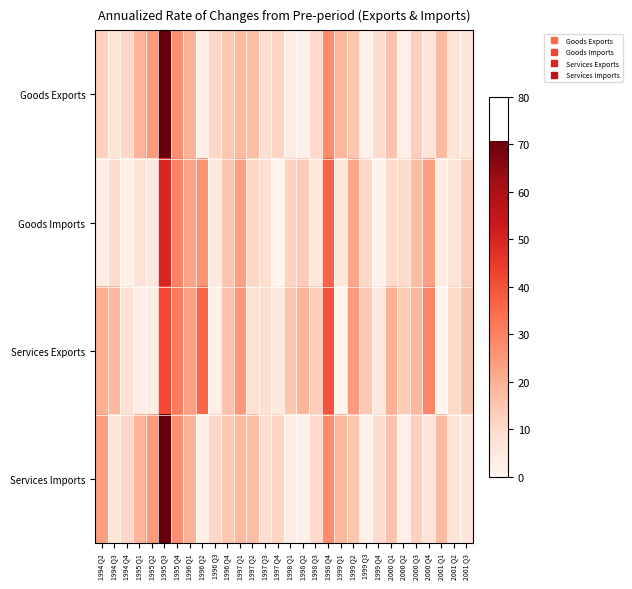

Reading left to right, what are all the values shown in this chart?

Goods Exports: 1994 Q2=12.3	1994 Q3=7.4	1994 Q4=10.6	1995 Q1=19.0	1995 Q2=24.8	1995 Q3=70.8	1995 Q4=27.3	1996 Q1=19.4	1996 Q2=2.8	1996 Q3=10.7	1996 Q4=14.4	1997 Q1=17.7	1997 Q2=16.7	1997 Q3=8.8	1997 Q4=11.4	1998 Q1=3.7	1998 Q2=1.4	1998 Q3=10.5	1998 Q4=27.7	1999 Q1=18.3	1999 Q2=15.0	1999 Q3=1.4	1999 Q4=9.9	2000 Q1=15.5	2000 Q2=2.0	2000 Q3=12.9	2000 Q4=7.3	2001 Q1=17.8	2001 Q2=7.4	2001 Q3=6.5
Goods Imports: 1994 Q2=3.3	1994 Q3=9.9	1994 Q4=2.4	1995 Q1=7.7	1995 Q2=5.5	1995 Q3=49.3	1995 Q4=30.1	1996 Q1=22.4	1996 Q2=26.1	1996 Q3=4.9	1996 Q4=15.4	1997 Q1=23.3	1997 Q2=10.6	1997 Q3=8.7	1997 Q4=1.1	1998 Q1=12.1	1998 Q2=14.0	1998 Q3=6.1	1998 Q4=36.5	1999 Q1=6.1	1999 Q2=21.9	1999 Q3=11.0	1999 Q4=1.2	2000 Q1=10.3	2000 Q2=9.9	2000 Q3=17.2	2000 Q4=24.0	2001 Q1=3.7	2001 Q2=6.4	2001 Q3=13.5
Services Exports: 1994 Q2=20.3	1994 Q3=18.0	1994 Q4=8.1	1995 Q1=3.5	1995 Q2=3.1	1995 Q3=41.9	1995 Q4=31.3	1996 Q1=23.5	1996 Q2=35.9	1996 Q3=3.0	1996 Q4=15.7	1997 Q1=25.4	1997 Q2=8.3	1997 Q3=8.7	1997 Q4=5.2	1998 Q1=15.0	1998 Q2=19.3	1998 Q3=13.3	1998 Q4=39.6	1999 Q1=1.1	1999 Q2=24.5	1999 Q3=14.6	1999 Q4=5.4	2000 Q1=20.1	2000 Q2=13.8	2000 Q3=18.5	2000 Q4=29.2	2001 Q1=0.0	2001 Q2=10.2	2001 Q3=15.6
Services Imports: 1994 Q2=24.0	1994 Q3=7.4	1994 Q4=10.6	1995 Q1=19.0	1995 Q2=24.8	1995 Q3=70.8	1995 Q4=27.3	1996 Q1=19.4	1996 Q2=2.8	1996 Q3=10.7	1996 Q4=14.4	1997 Q1=17.7	1997 Q2=16.7	1997 Q3=8.8	1997 Q4=11.4	1998 Q1=3.7	1998 Q2=1.4	1998 Q3=10.5	1998 Q4=27.7	1999 Q1=18.3	1999 Q2=15.0	1999 Q3=1.4	1999 Q4=9.9	2000 Q1=15.5	2000 Q2=2.0	2000 Q3=12.9	2000 Q4=7.3	2001 Q1=17.8	2001 Q2=7.4	2001 Q3=6.5